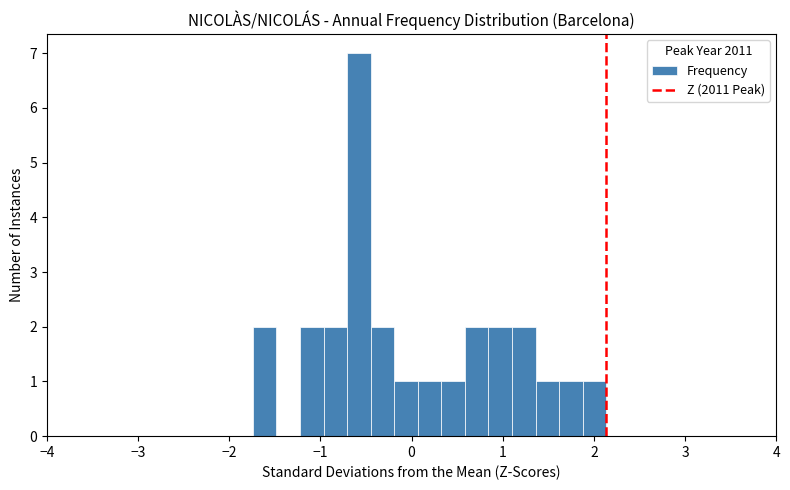

Around what value on the x-axis is the tallest bar? Give the approximate position of its centre, as read against the axis.

-0.6